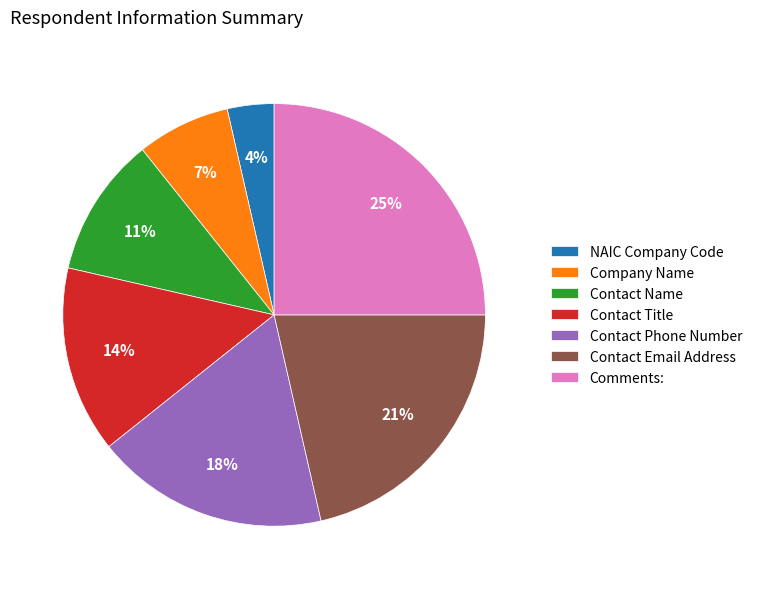

Is it true that Contact Title is 14% of the pie?

True